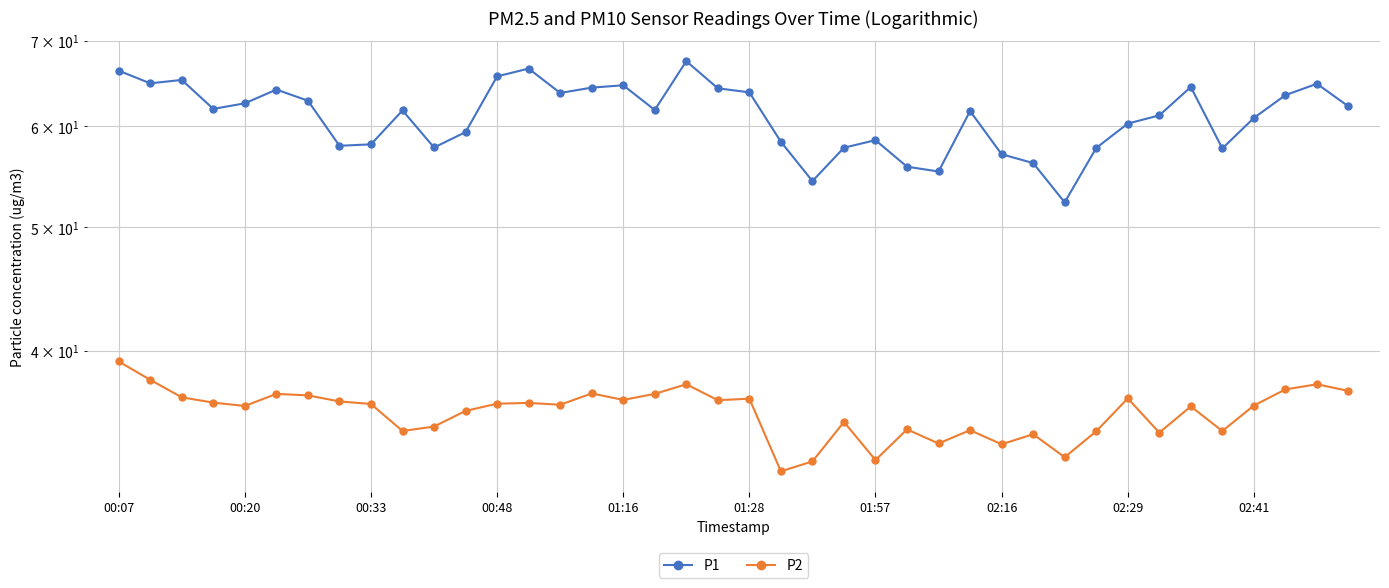

Reading left to right, transcribe all the data shown in this chart.

P1: 66.3	64.8	65.2	61.9	62.5	64.1	62.9	57.9	58.1	61.8	57.8	59.4	65.7	66.6	63.7	64.3	64.6	61.8	67.5	64.3	63.8	58.4	54.4	57.7	58.5	55.8	55.3	61.7	57.0	56.1	52.3	57.7	60.3	61.2	64.4	57.6	60.9	63.5	64.8	62.2
P2: 39.2	38.0	36.8	36.4	36.2	37.0	36.9	36.5	36.3	34.6	34.9	35.9	36.4	36.4	36.3	37.0	36.6	37.0	37.6	36.6	36.7	32.2	32.8	35.2	32.8	34.7	33.8	34.6	33.8	34.4	33.0	34.6	36.7	34.5	36.2	34.6	36.2	37.3	37.6	37.2